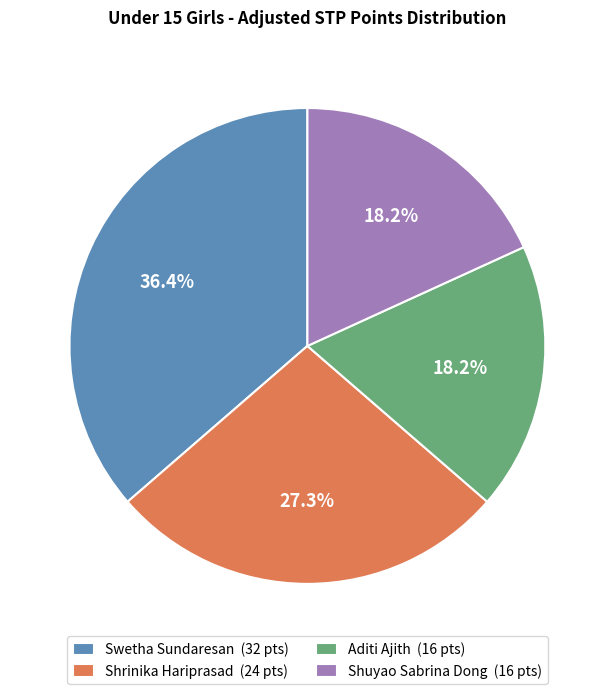

Combined, what portion of the pie is Shuyao Sabrina Dong and Swetha Sundaresan?

54.5%